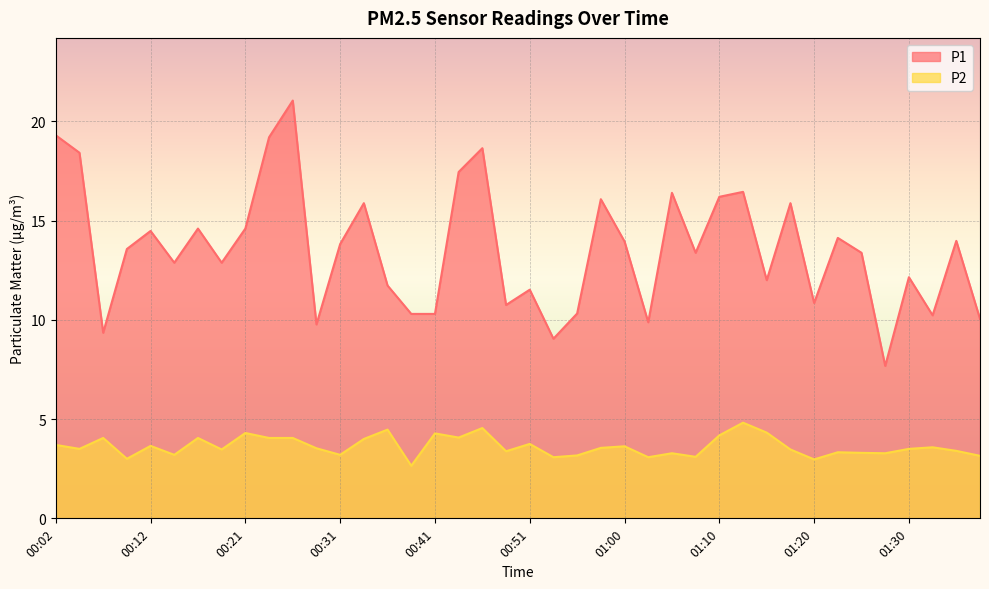

What is the total value across all series at 00:34?

19.9